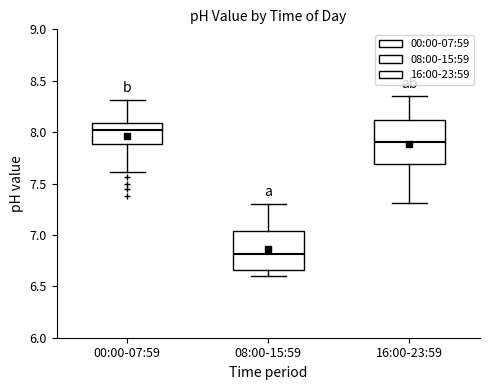

Where does the upper whisker of the box for 08:00-15:59 end on the y-axis? The values are not printed on the chart, so give them approximately, as read against the axis.

7.30